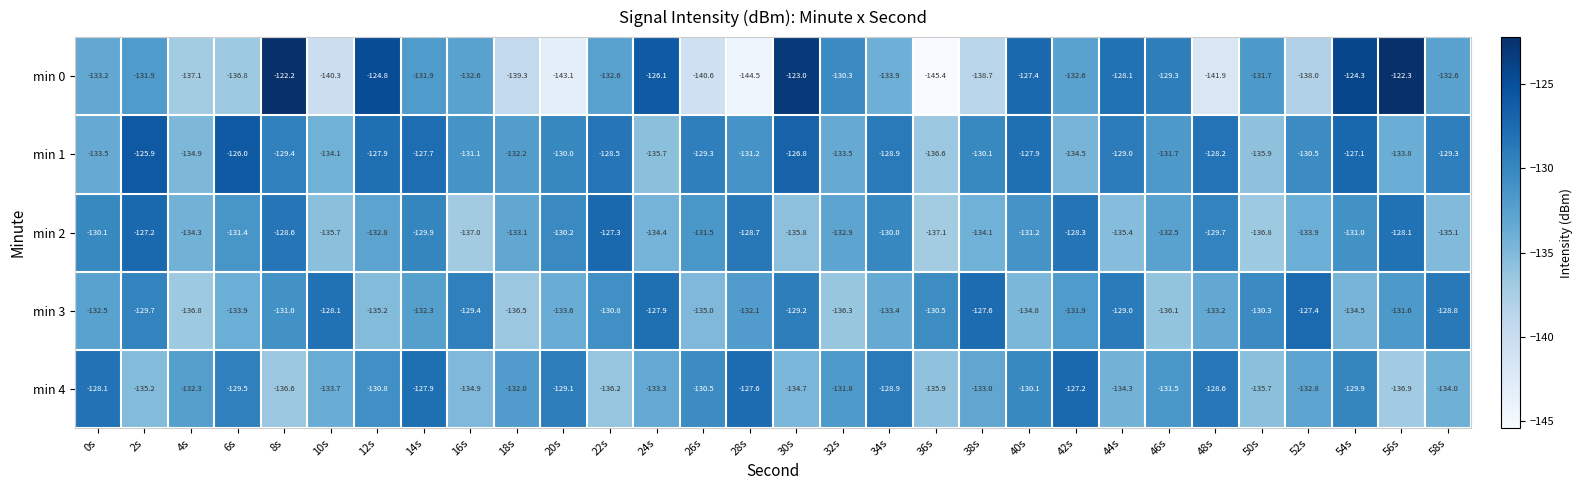

What is the sum of the min 1 values at 56s and 6s?

-259.8